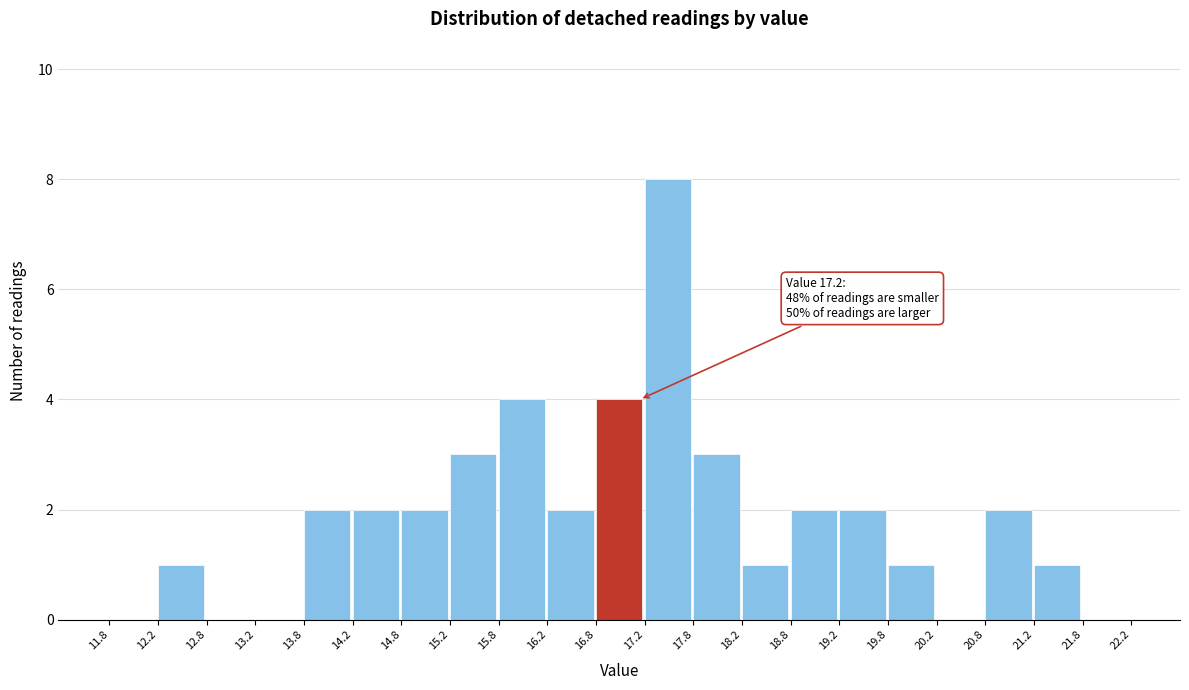

Which range on the x-axis has the tallest bar?

17.2 to 17.8